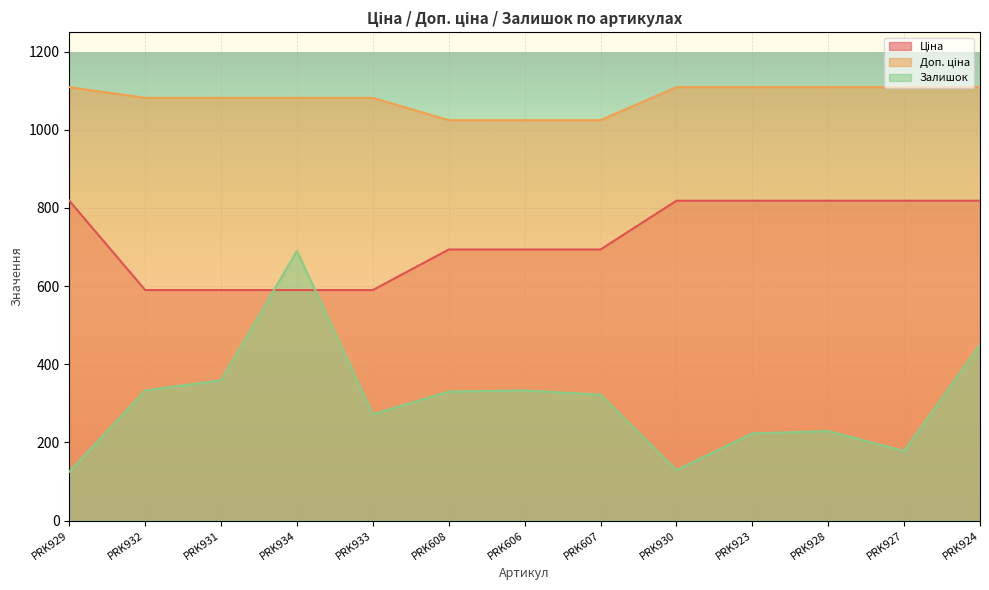

How many distinct data groups are displayed?

3